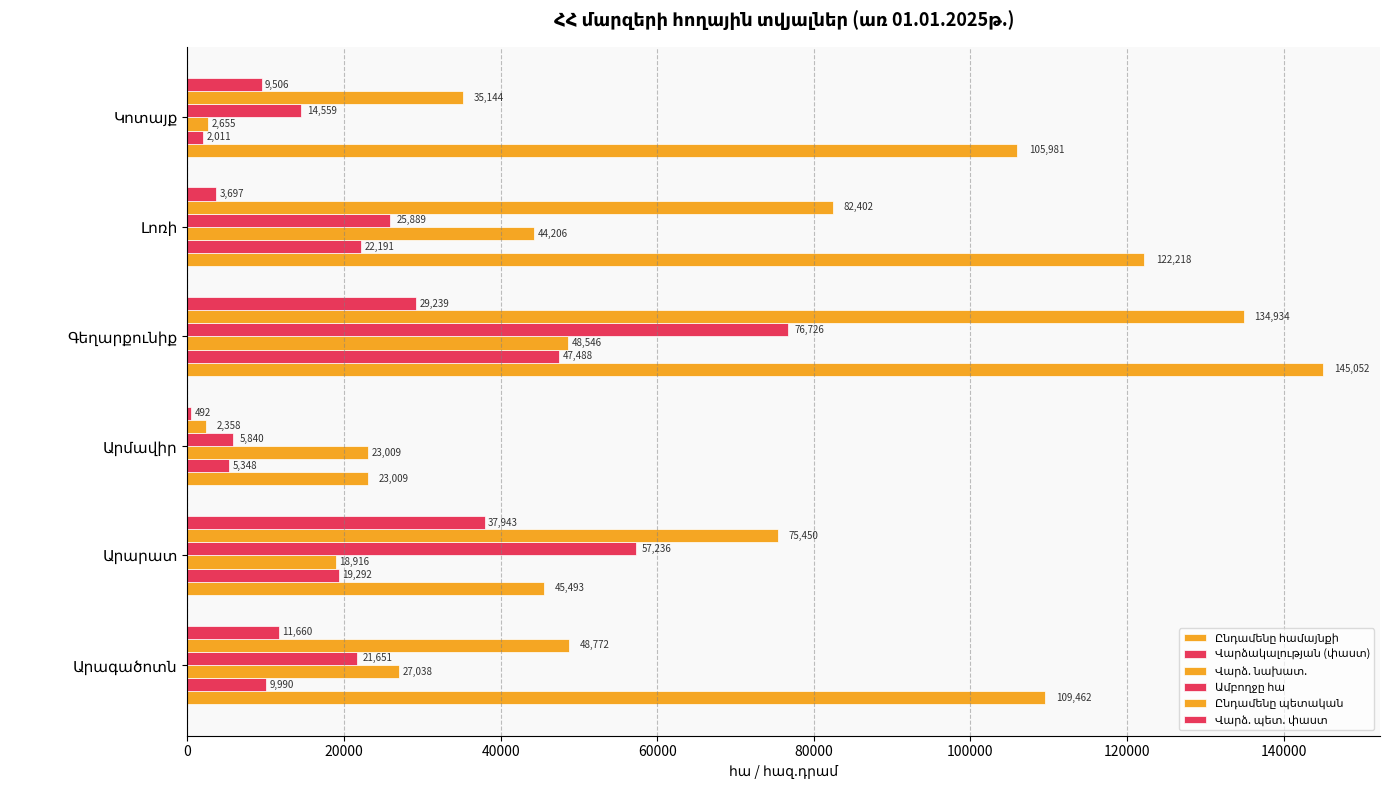

How many series are shown in this chart?

6